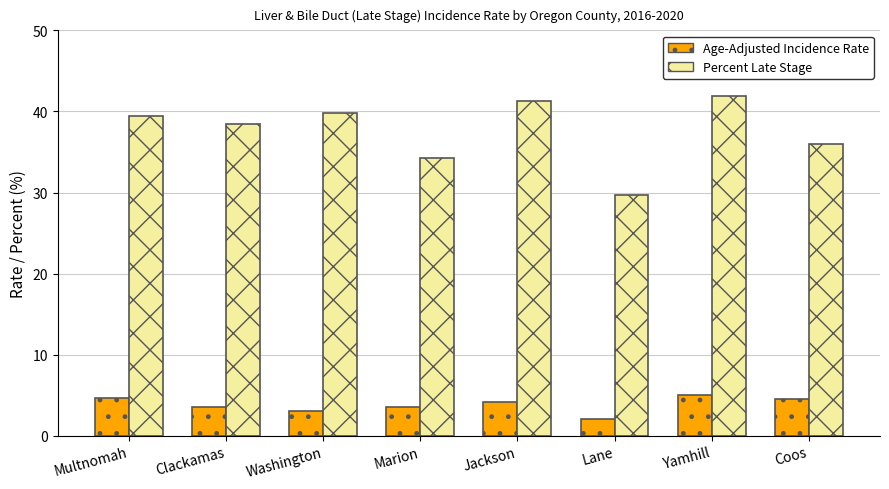

What is the total value across all series at Lane?

31.8